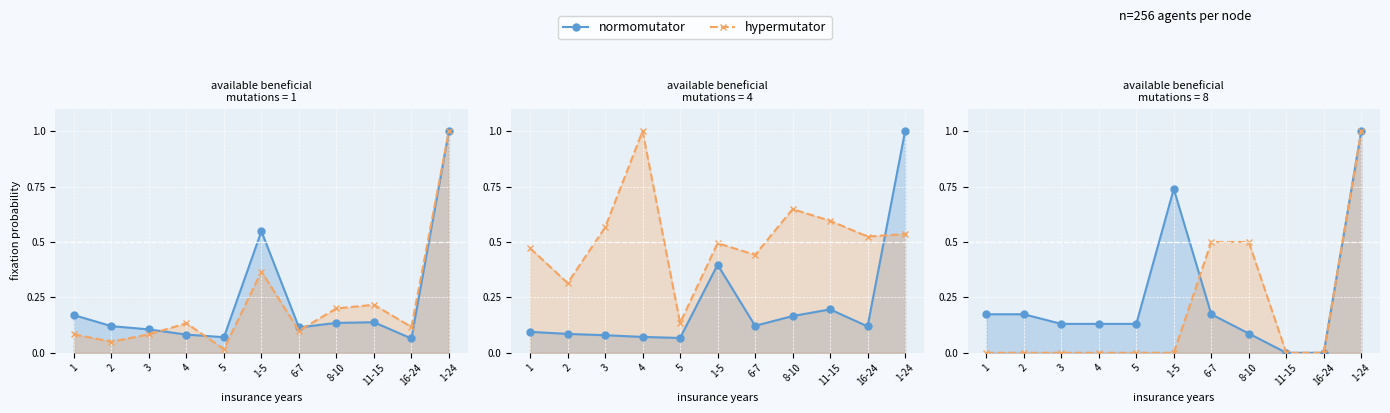

How many interior local valleys does the Exposed to Risk (50-59) series have?

3